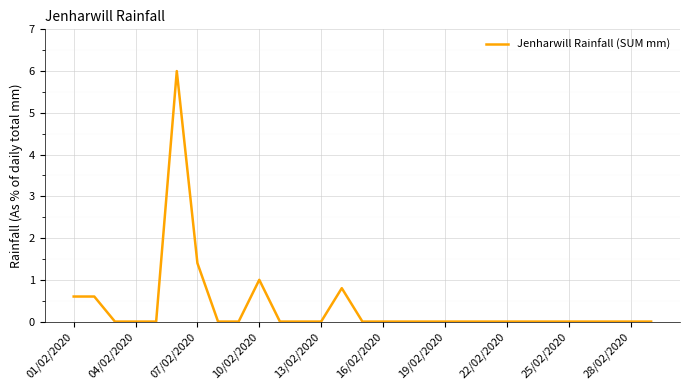

What is the maximum value shown in the chart?

6.0